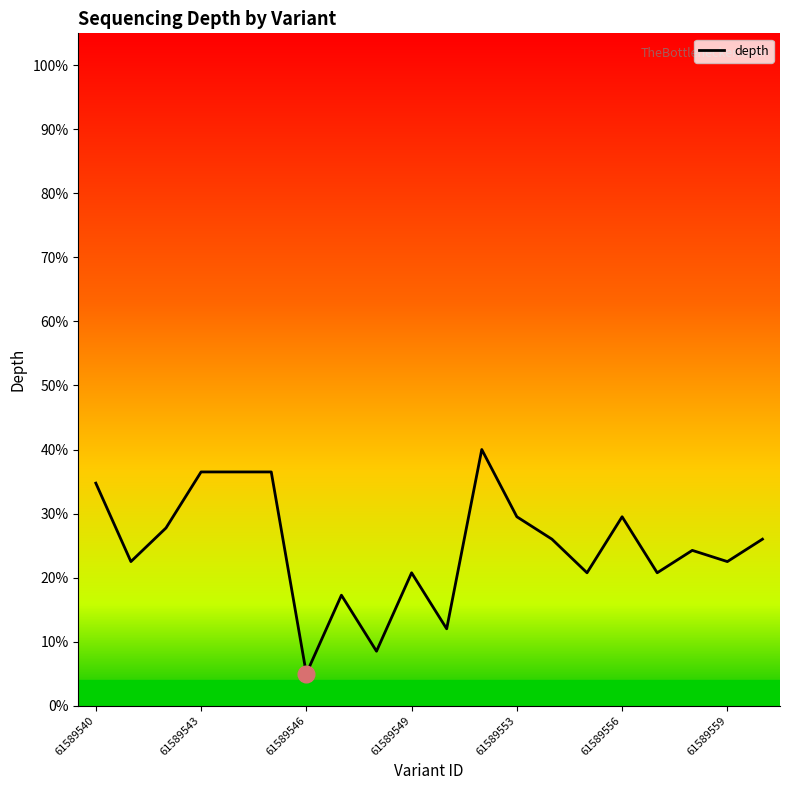

What is the average value?

24.9